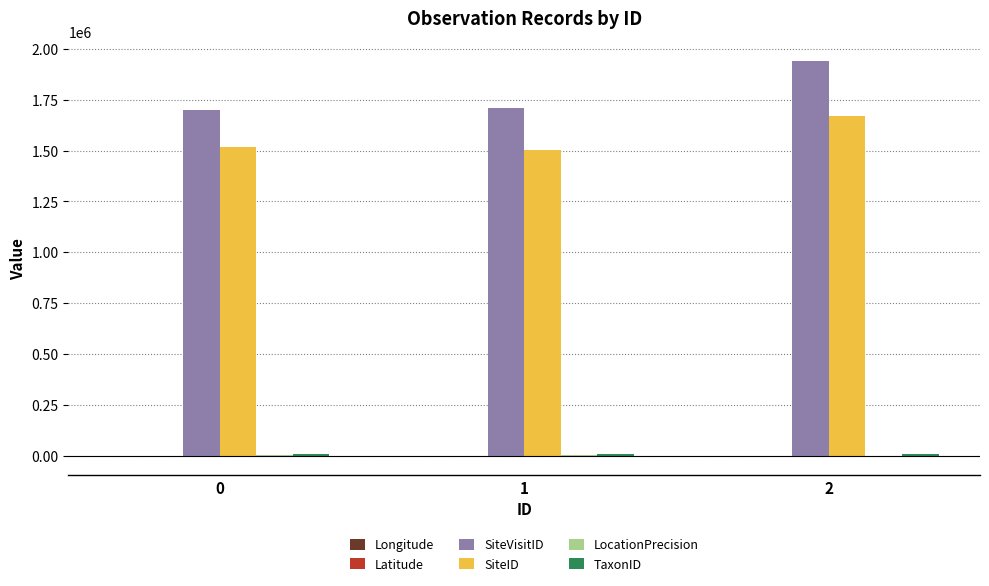

How many categories are shown in the chart?

3